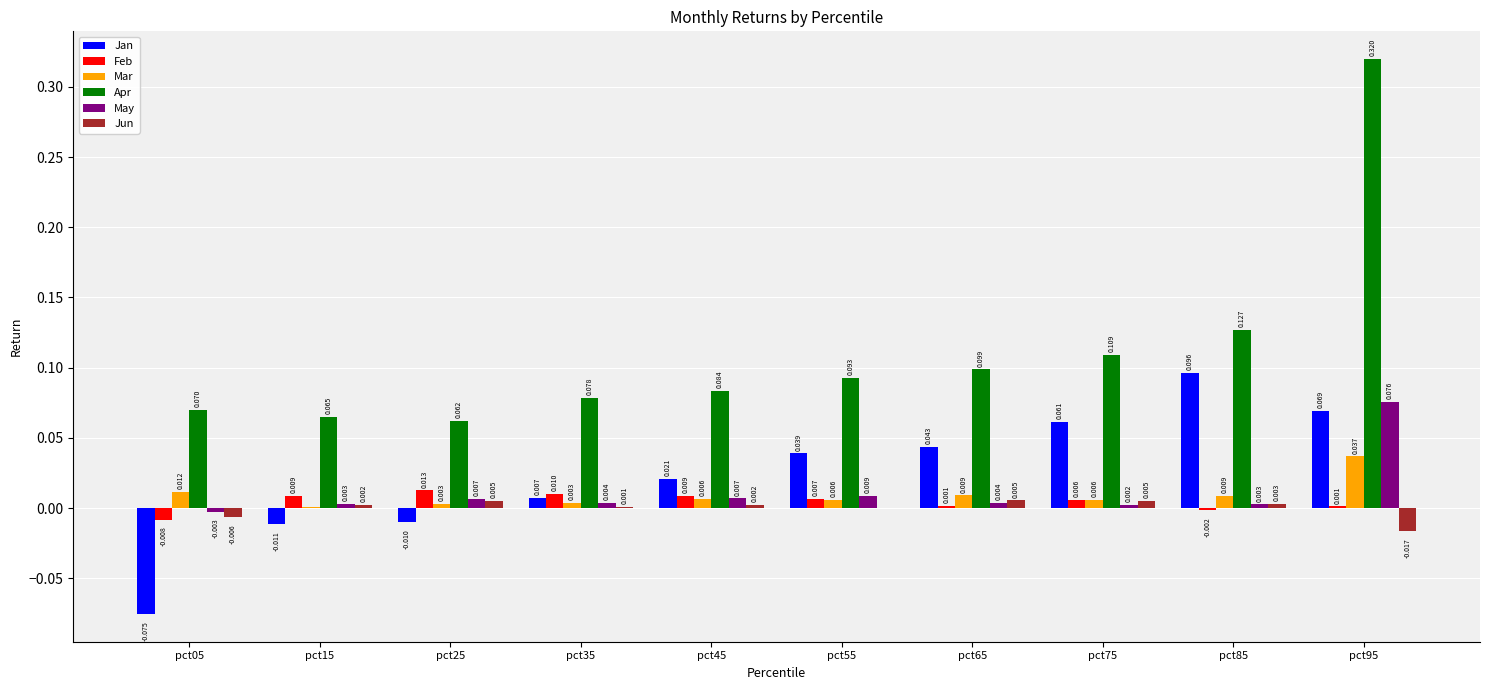

Is the value of Apr at pct15 greater than the value of May at pct35?

Yes